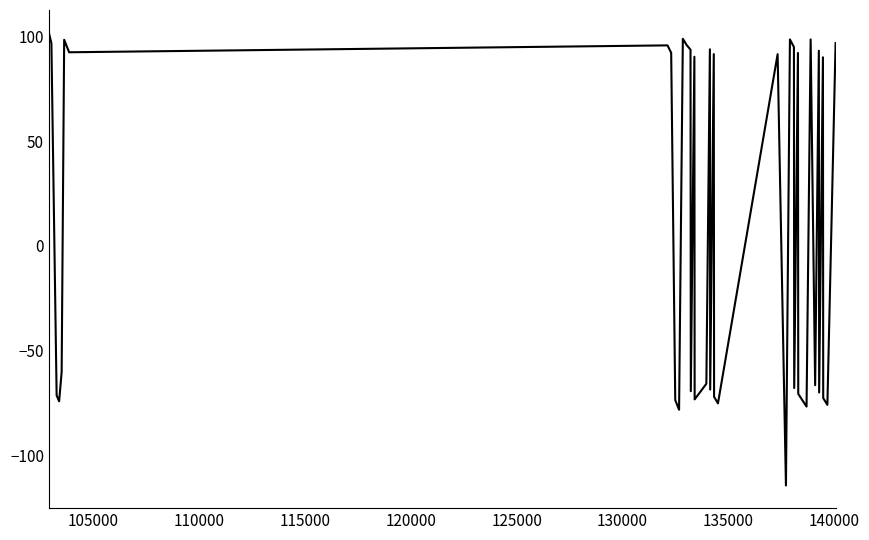

What is the smallest value displayed?

-114.4